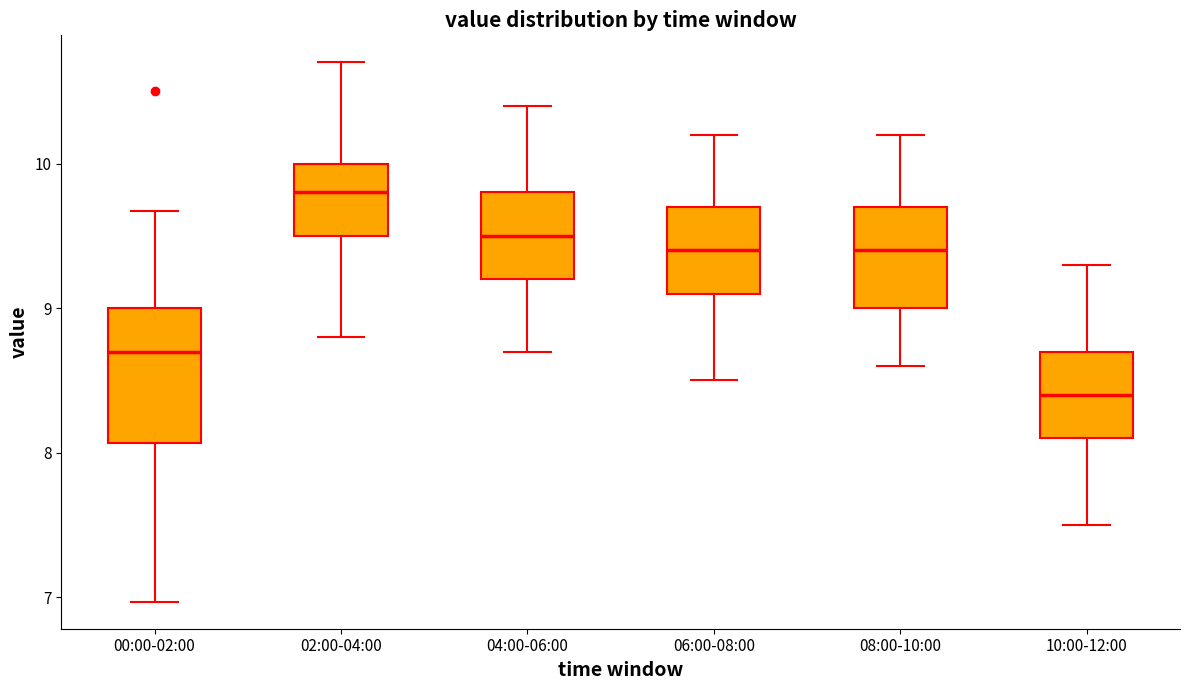

Which box has the lowest median line?

10:00-12:00